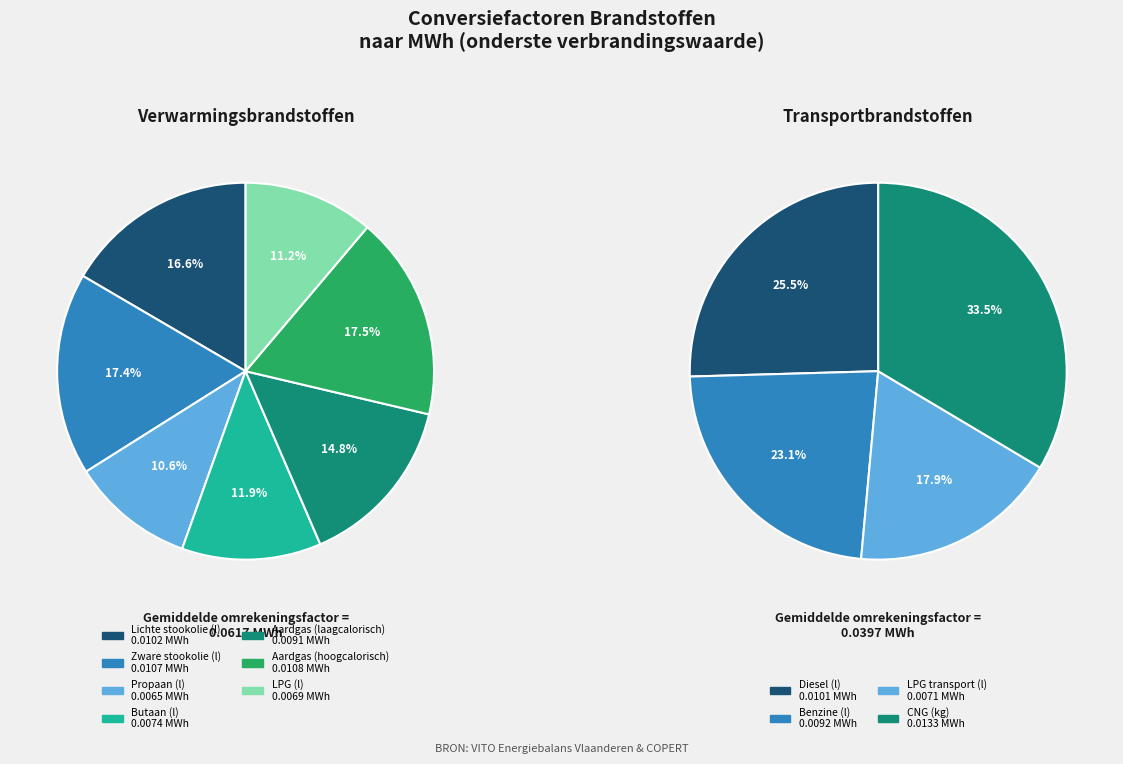

Combined, what portion of the pie is Butaan (l) and Propaan (l)?

22.5%